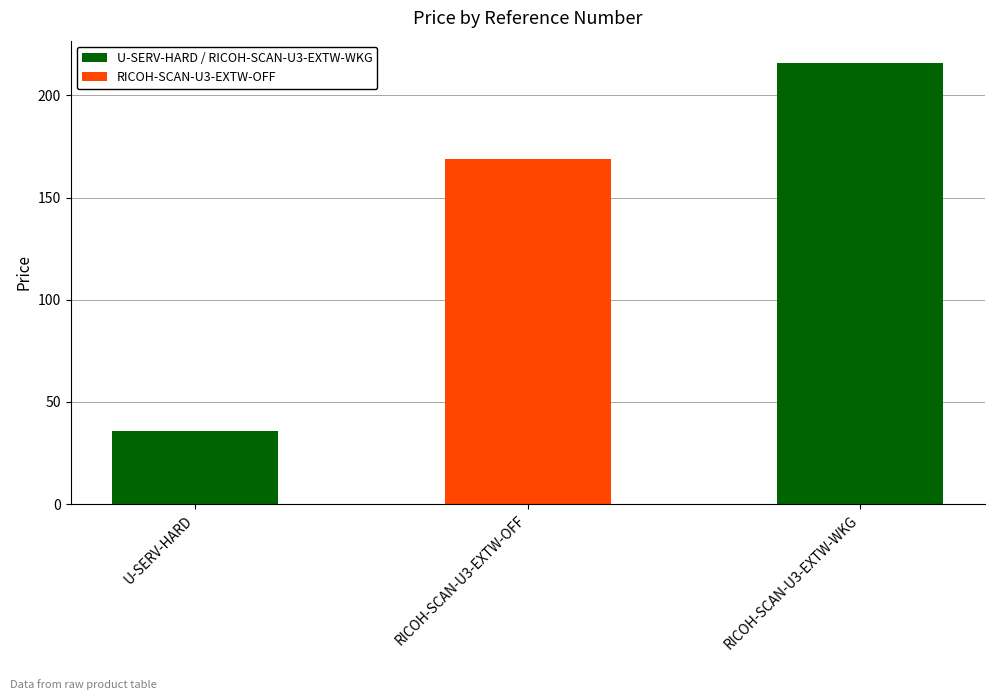

What is the ratio of the value at RICOH-SCAN-U3-EXTW-OFF to the value at RICOH-SCAN-U3-EXTW-WKG?

0.8